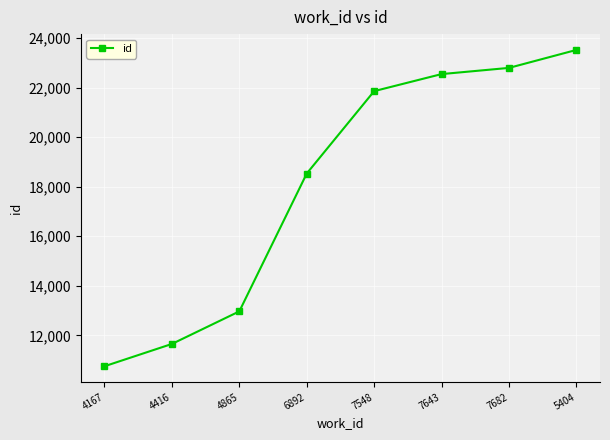

What is the smallest value displayed?

10751